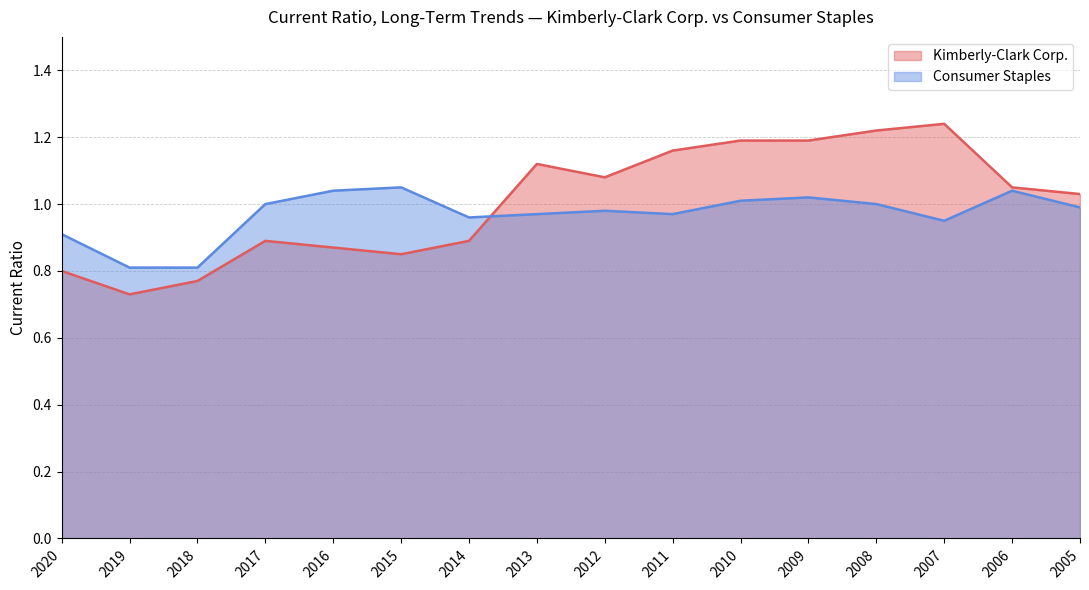

What are all the series names shown in the legend?

Kimberly-Clark Corp., Consumer Staples